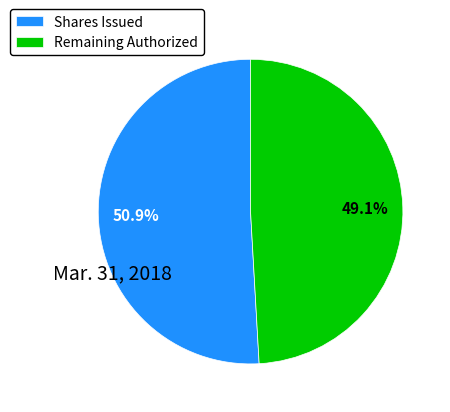

Is there any slice that represents more than half of the pie?

Yes